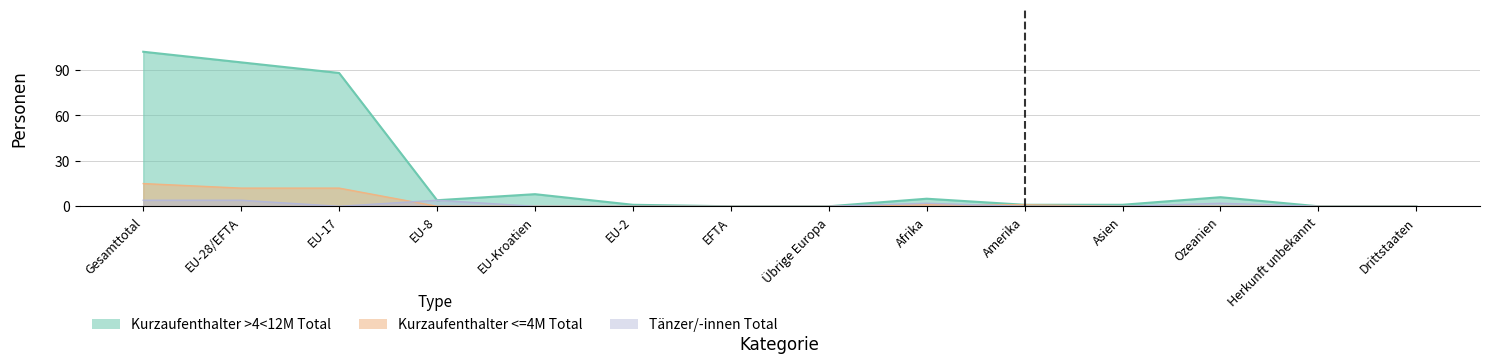

What is the label of the 14th point from the left?

Drittstaaten